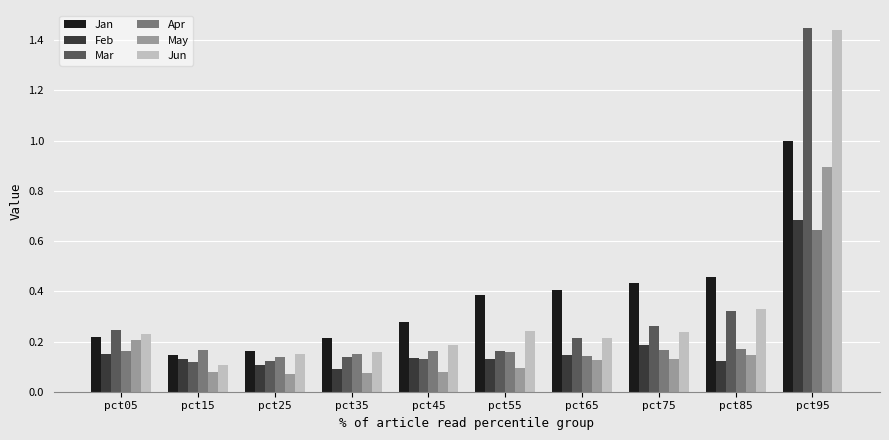

Between pct15 and pct45, which series saw the biggest shift?

Jan